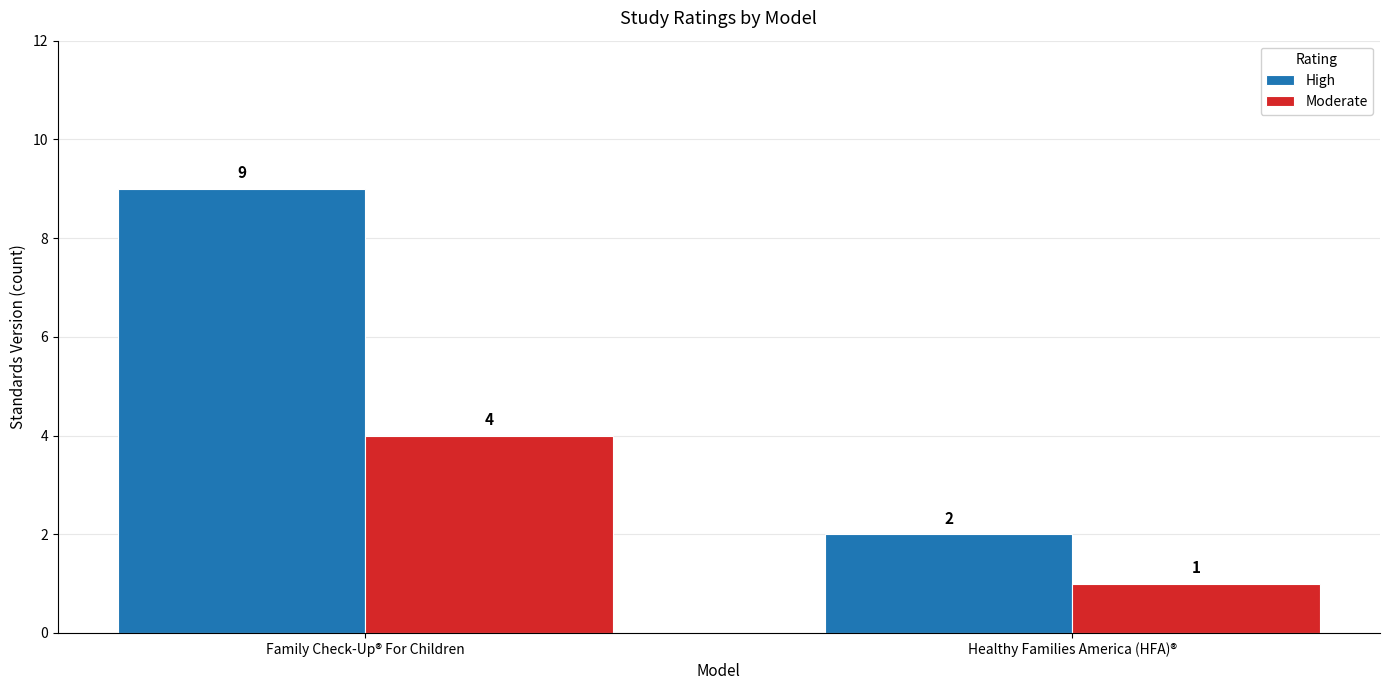

True or false: High has a value of 9 at Family Check-Up® For Children.

True